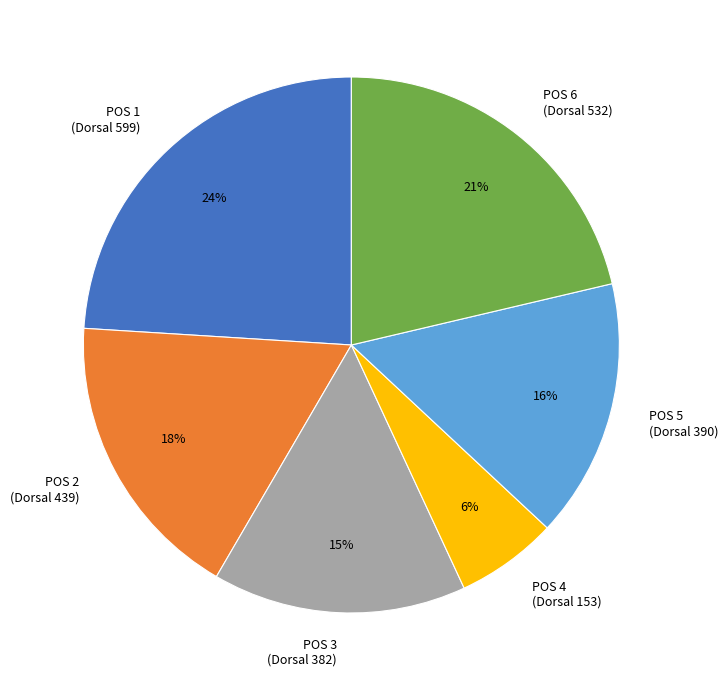

To the nearest percent, what portion does POS 2 (Dorsal 439) represent?

18%